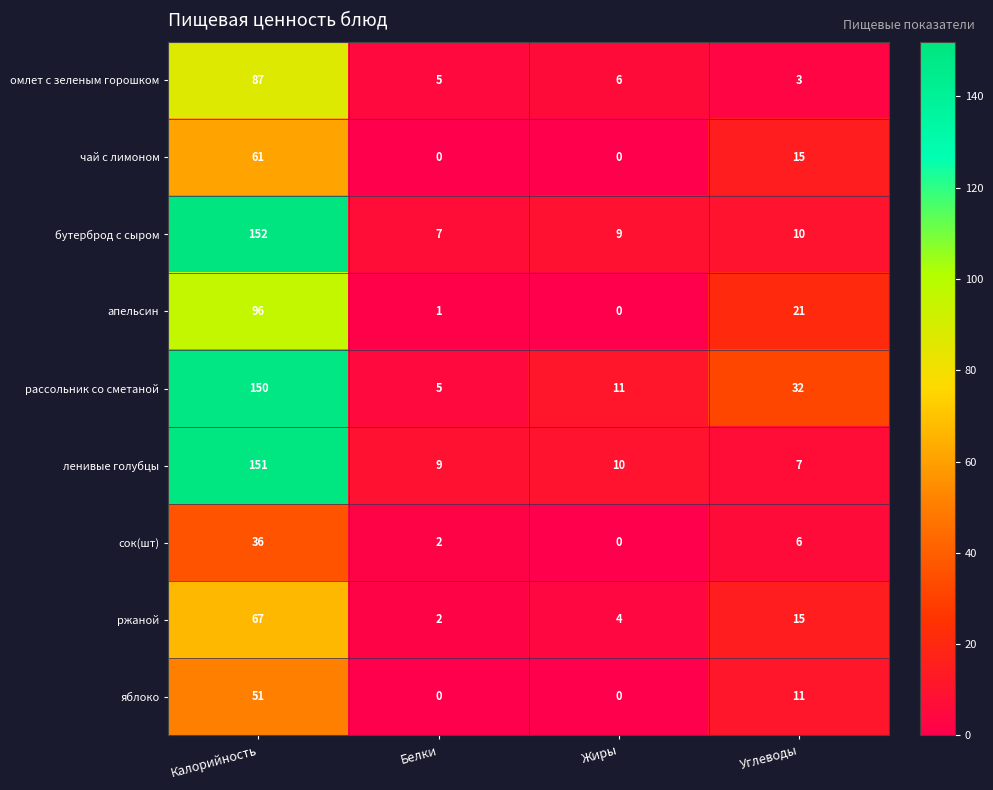

Which series has the largest total across all categories?

рассольник со сметаной